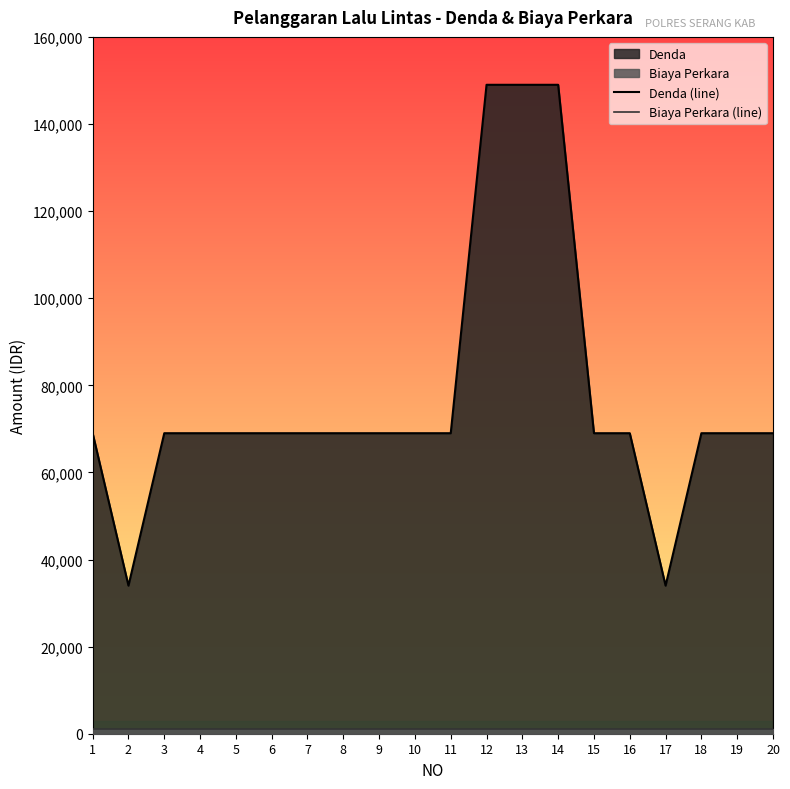

At how many categories does at least one series exceed 77410?

3